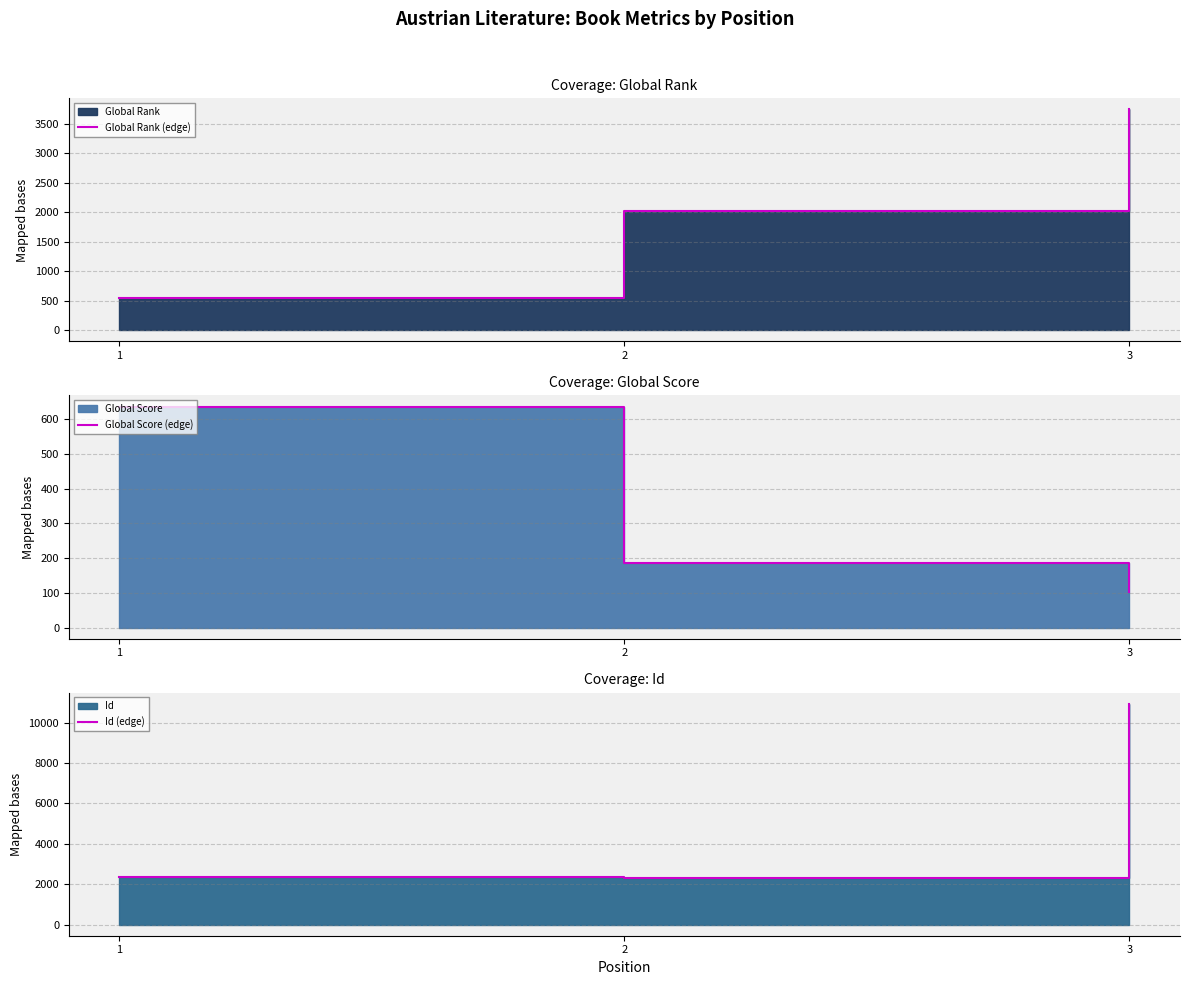

Rank the series by their maximum value, from lowest to highest.

Global Score (edge), Global Rank (edge), Id (edge)